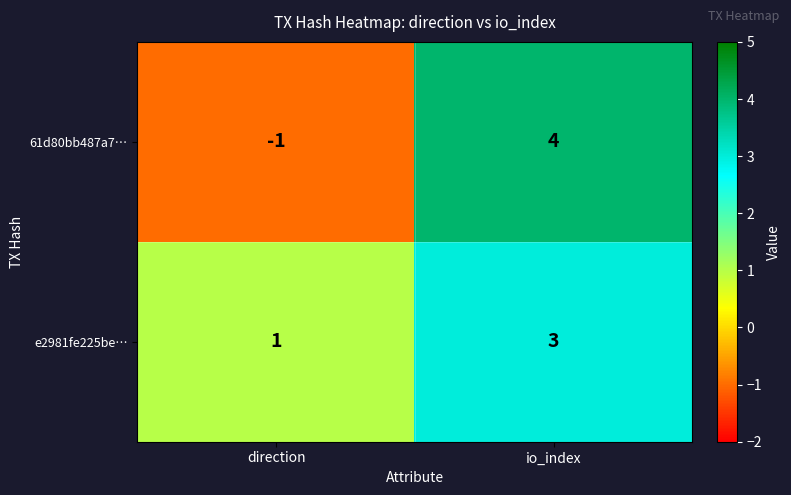

Rank the series by their average value, from highest to lowest.

e2981fe225be…, 61d80bb487a7…